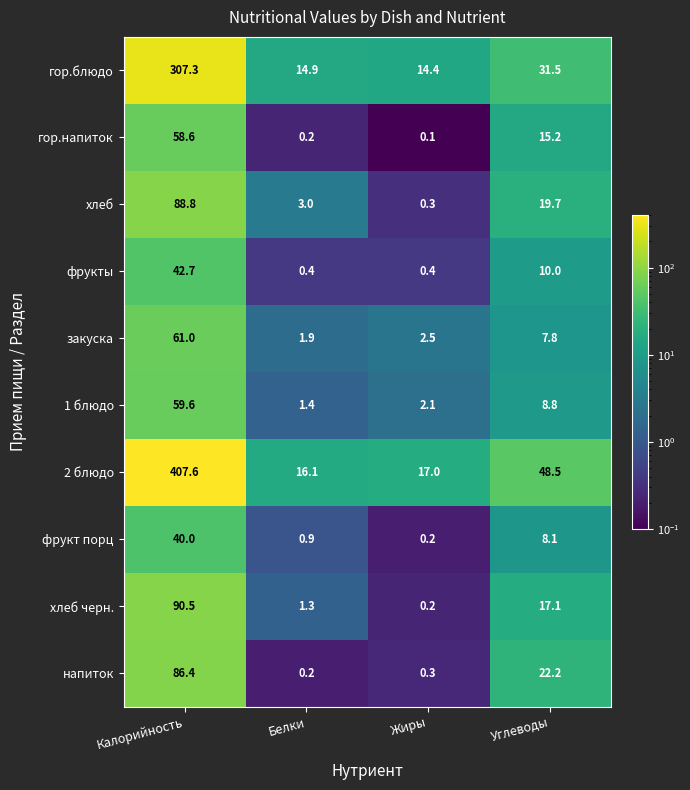

Rank the series by their maximum value, from highest to lowest.

2 блюдо, гор.блюдо, хлеб черн., хлеб, напиток, закуска, 1 блюдо, гор.напиток, фрукты, фрукт порц